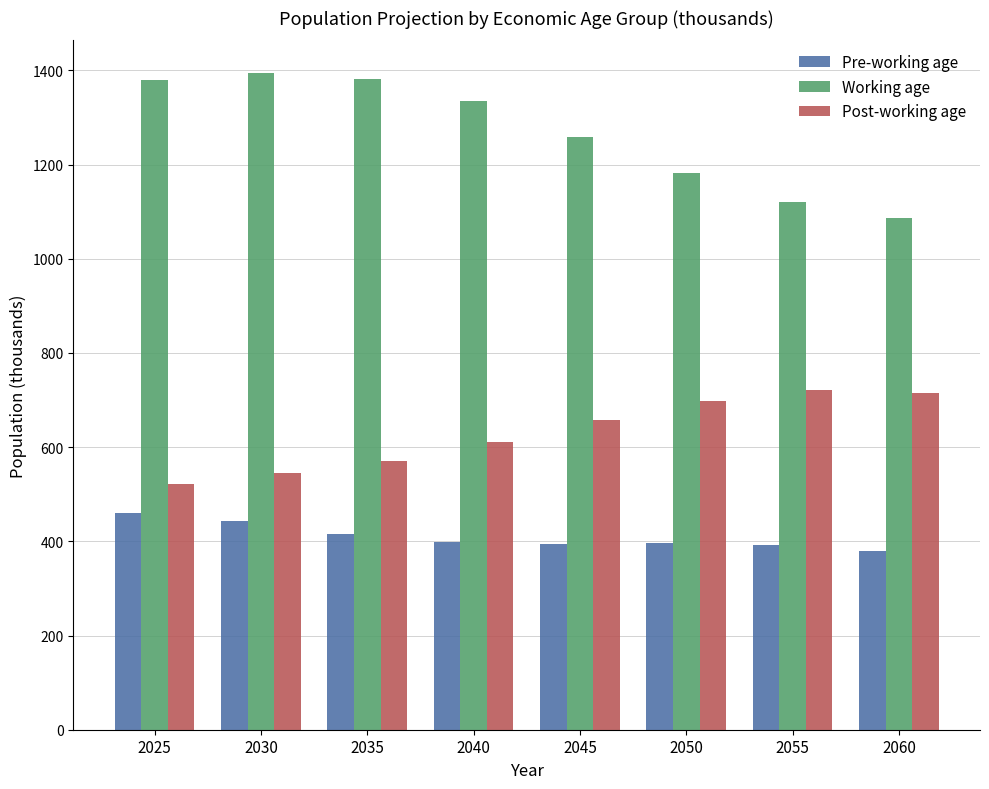

At how many categories does at least one series exceed 1325?

4